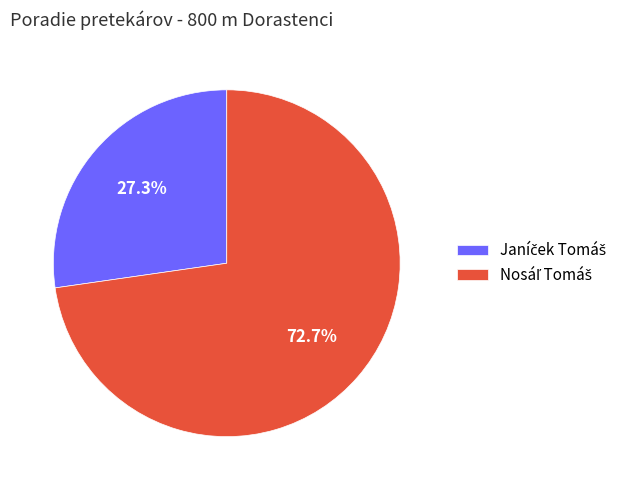

Does any single category account for the majority?

Yes